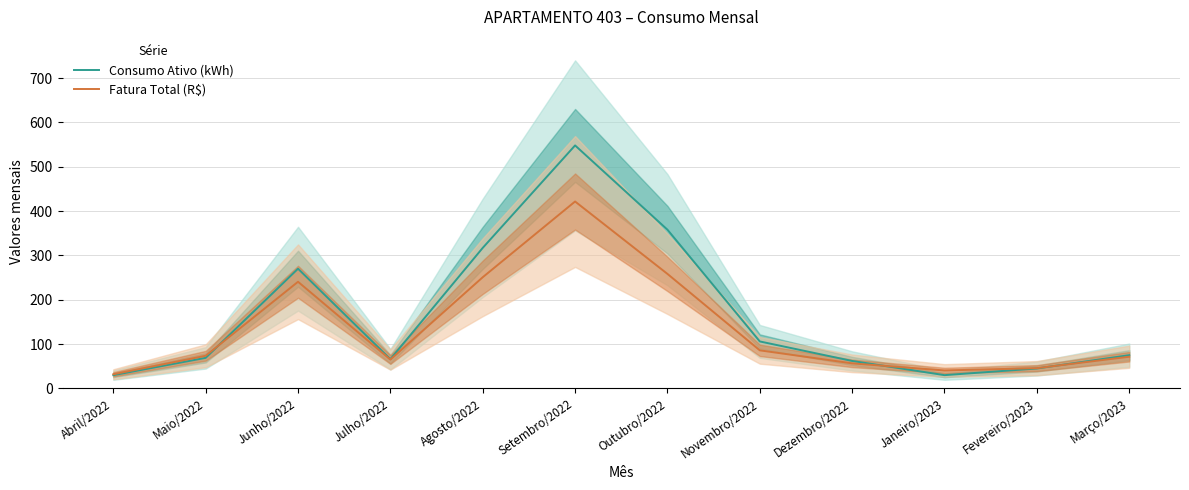

What is the approximate value of Fatura Total (R$) at Dezembro/2022?

56.6